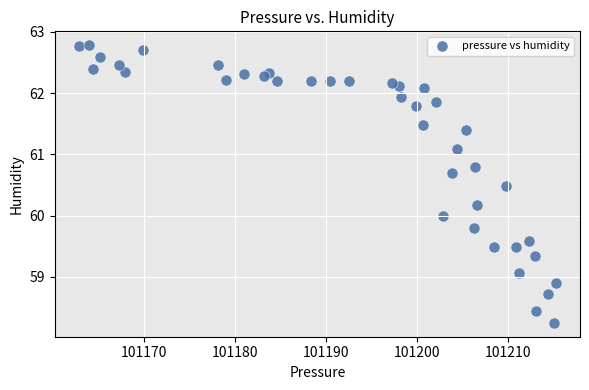

What is the range of X values (max minus min)?

52.4